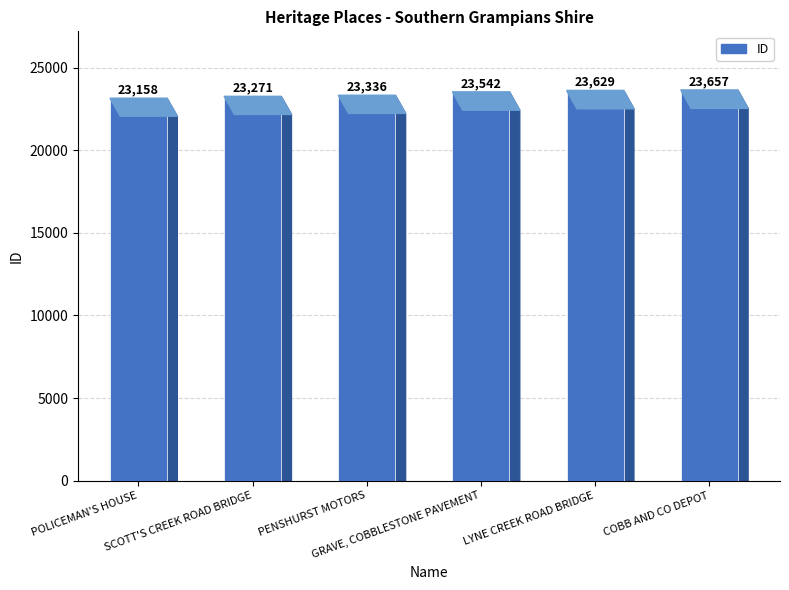

Reading left to right, list all the values displayed in this chart.

POLICEMAN'S HOUSE=23158	SCOTT'S CREEK ROAD BRIDGE=23271	PENSHURST MOTORS=23336	GRAVE, COBBLESTONE PAVEMENT=23542	LYNE CREEK ROAD BRIDGE=23629	COBB AND CO DEPOT=23657